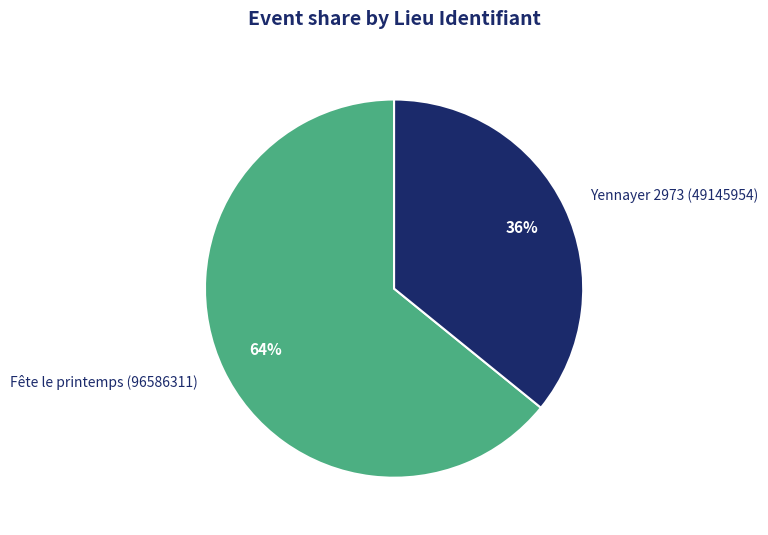

True or false: Fête le printemps (96586311) accounts for 54% of the total.

False